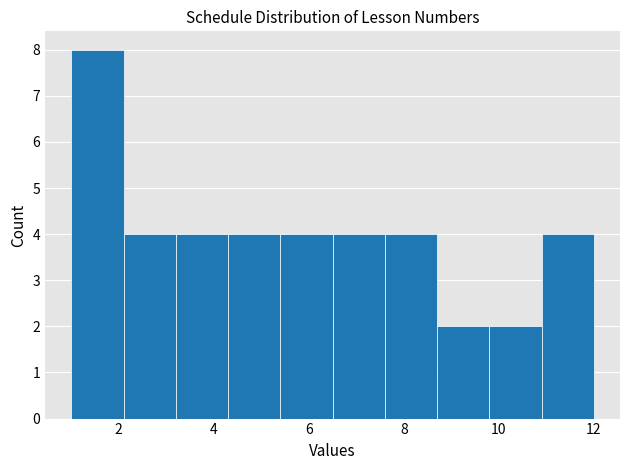

Which range on the x-axis has the tallest bar?

1.0 to 2.1